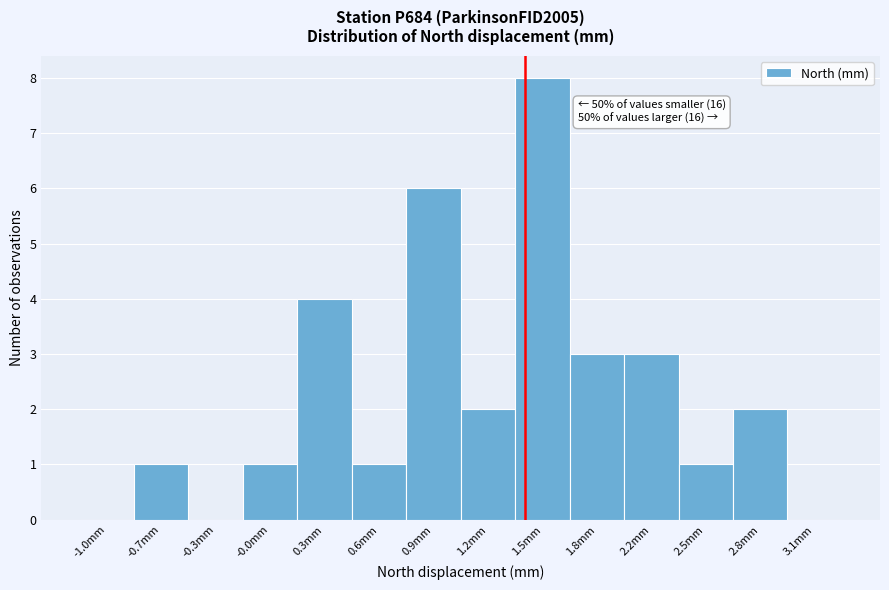

Reading left to right, extract all data points from this chart.

-1.0mm=0	-0.7mm=1	-0.3mm=0	-0.0mm=1	0.3mm=4	0.6mm=1	0.9mm=6	1.2mm=2	1.5mm=8	1.8mm=3	2.2mm=3	2.5mm=1	2.8mm=2	3.1mm=0